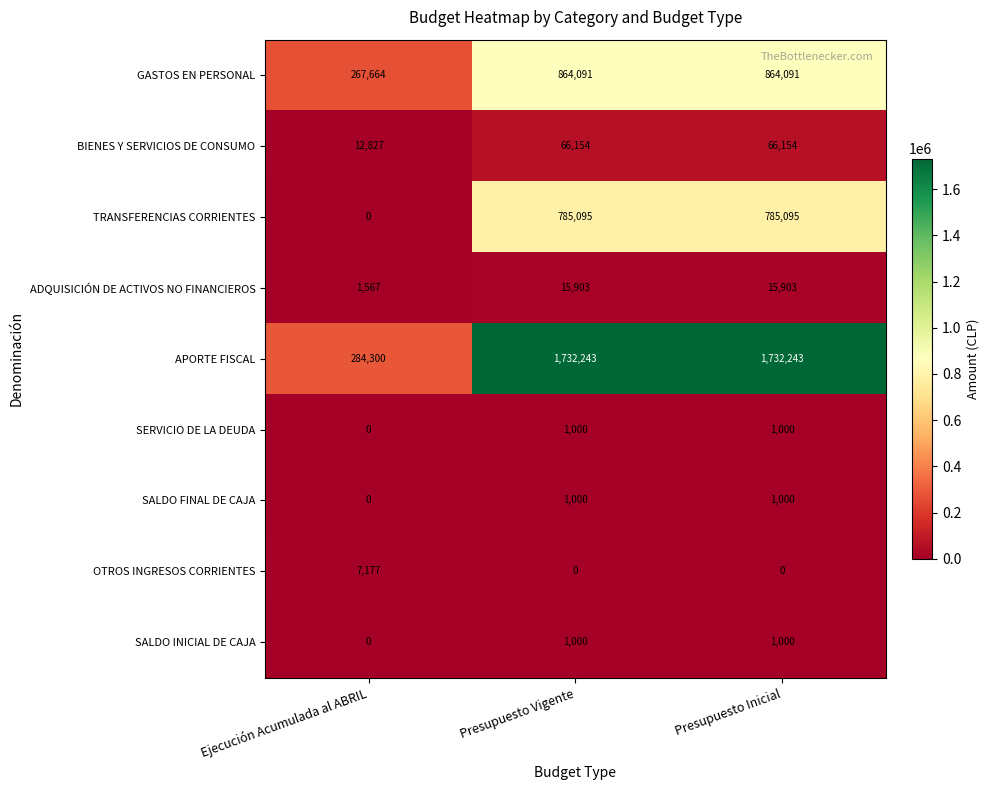

Reading left to right, what are all the values shown in this chart?

GASTOS EN PERSONAL: Ejecución Acumulada al ABRIL=267664	Presupuesto Vigente=864091	Presupuesto Inicial=864091
BIENES Y SERVICIOS DE CONSUMO: Ejecución Acumulada al ABRIL=12827	Presupuesto Vigente=66154	Presupuesto Inicial=66154
TRANSFERENCIAS CORRIENTES: Ejecución Acumulada al ABRIL=0	Presupuesto Vigente=785095	Presupuesto Inicial=785095
ADQUISICIÓN DE ACTIVOS NO FINANCIEROS: Ejecución Acumulada al ABRIL=1567	Presupuesto Vigente=15903	Presupuesto Inicial=15903
APORTE FISCAL: Ejecución Acumulada al ABRIL=284300	Presupuesto Vigente=1732243	Presupuesto Inicial=1732243
SERVICIO DE LA DEUDA: Ejecución Acumulada al ABRIL=0	Presupuesto Vigente=1000	Presupuesto Inicial=1000
SALDO FINAL DE CAJA: Ejecución Acumulada al ABRIL=0	Presupuesto Vigente=1000	Presupuesto Inicial=1000
OTROS INGRESOS CORRIENTES: Ejecución Acumulada al ABRIL=7177	Presupuesto Vigente=0	Presupuesto Inicial=0
SALDO INICIAL DE CAJA: Ejecución Acumulada al ABRIL=0	Presupuesto Vigente=1000	Presupuesto Inicial=1000